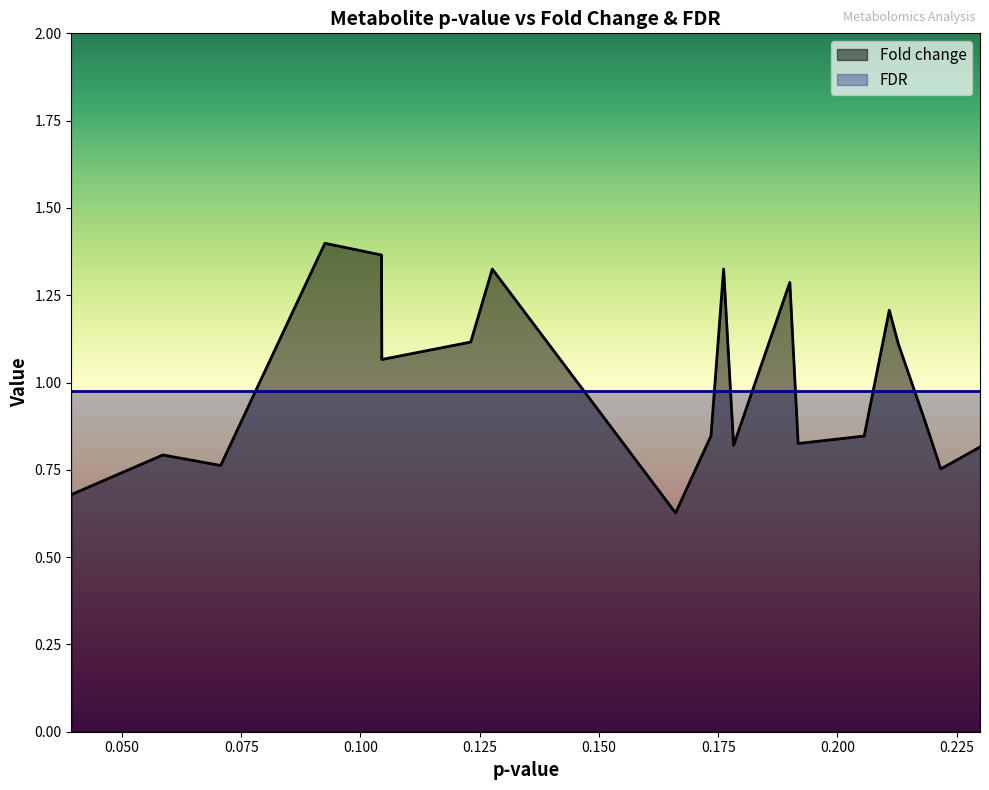

What position from the left is glucose?

15